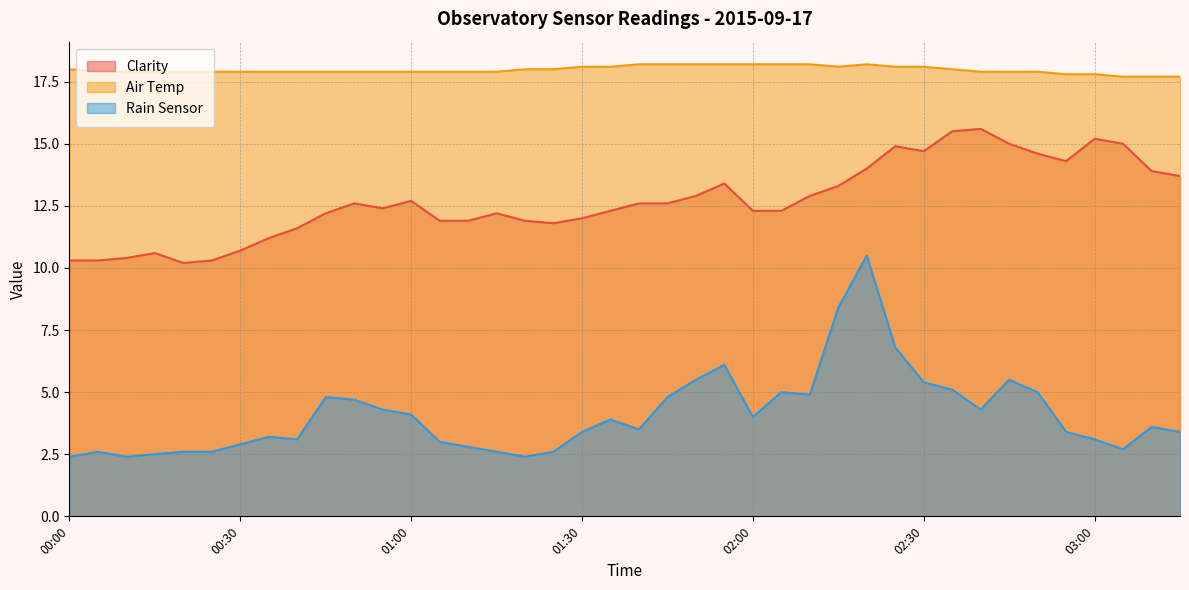

Is it true that Air Temp equals 6.3 at 00:20?

False